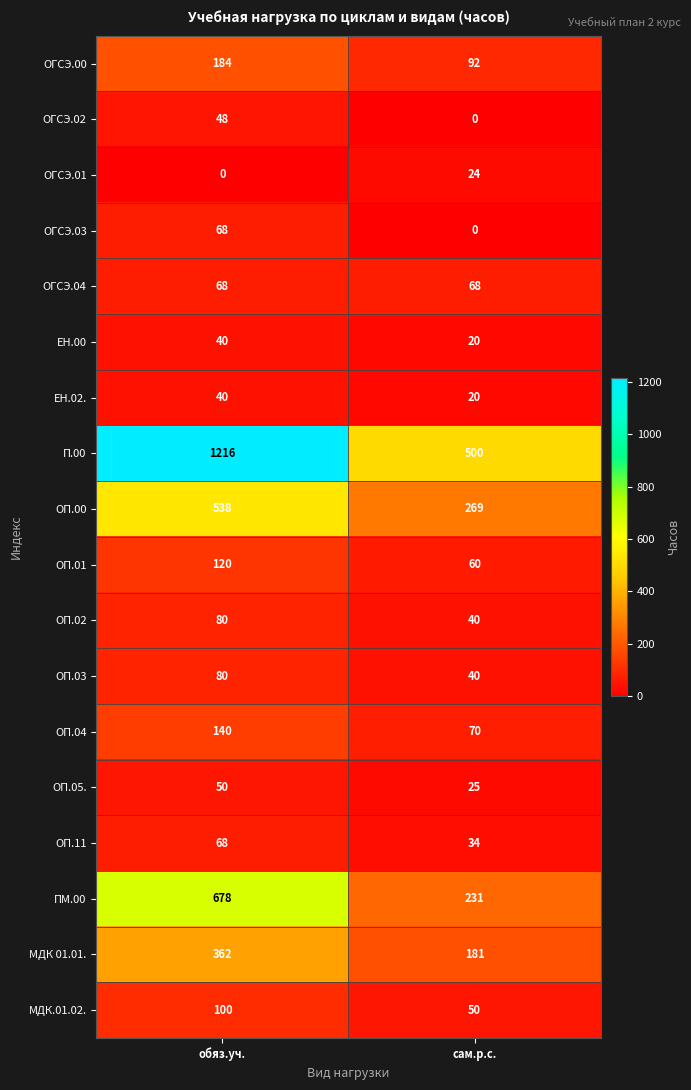

Rank the categories by ОГСЭ.02 value from highest to lowest.

обяз.уч., сам.р.с.